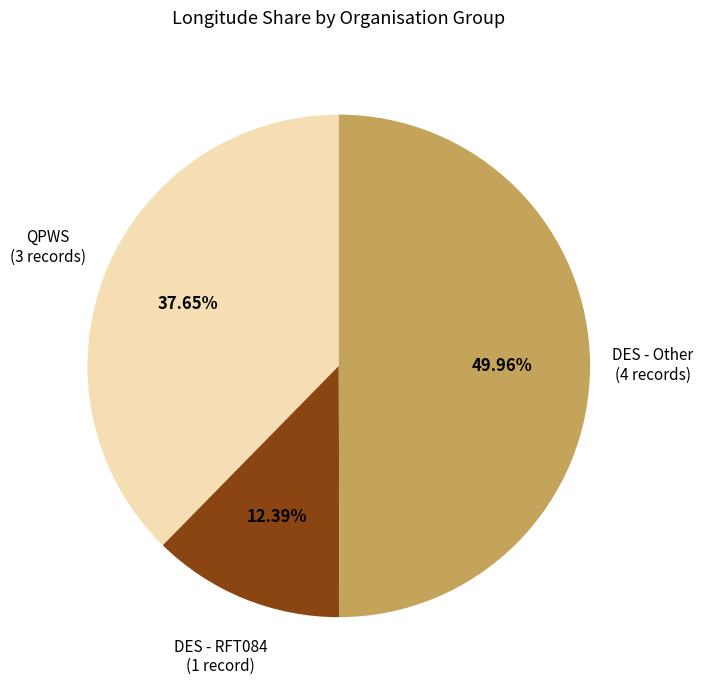

To the nearest percent, what is the average slice percentage?

33%